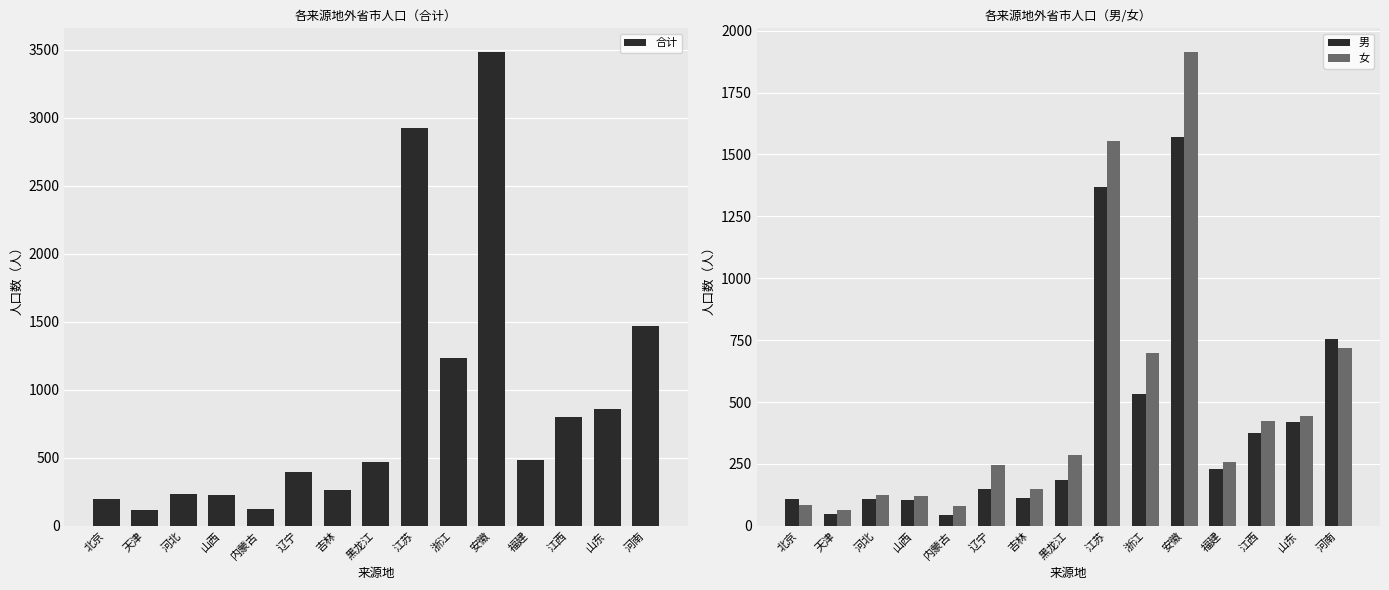

What is the average value of the 女 series?

478